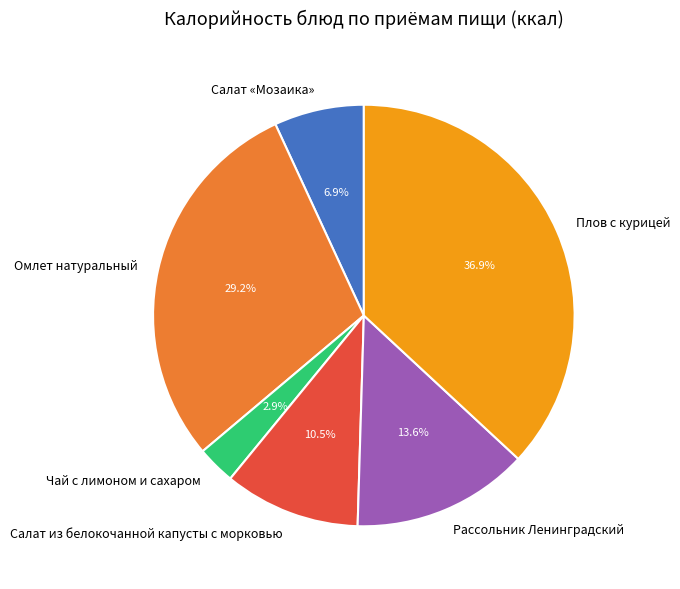

Approximately how many times larger is the value at Рассольник Ленинградский compared to Салат из белокочанной капусты с морковью?

1.3